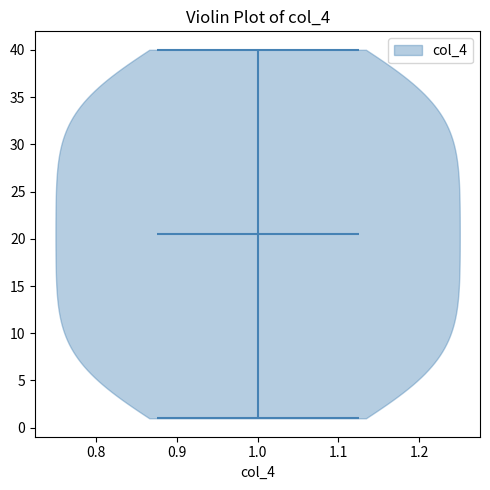

Read this violin plot against the y-axis: where its median line is, and the lowest and highest points the violin reaches. The values are not printed on the chart, so give them approximately, as read against the axis.

median line 20.5, lowest point 1.0, highest point 40.0